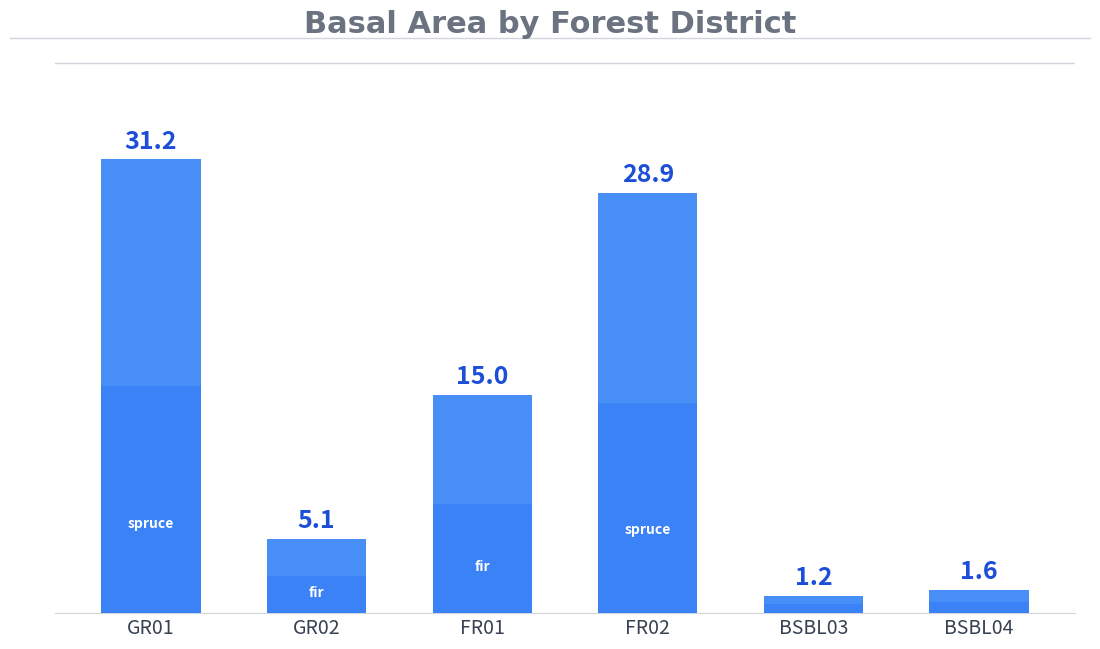

Rank the categories by value from lowest to highest.

BSBL03, BSBL04, GR02, FR01, FR02, GR01